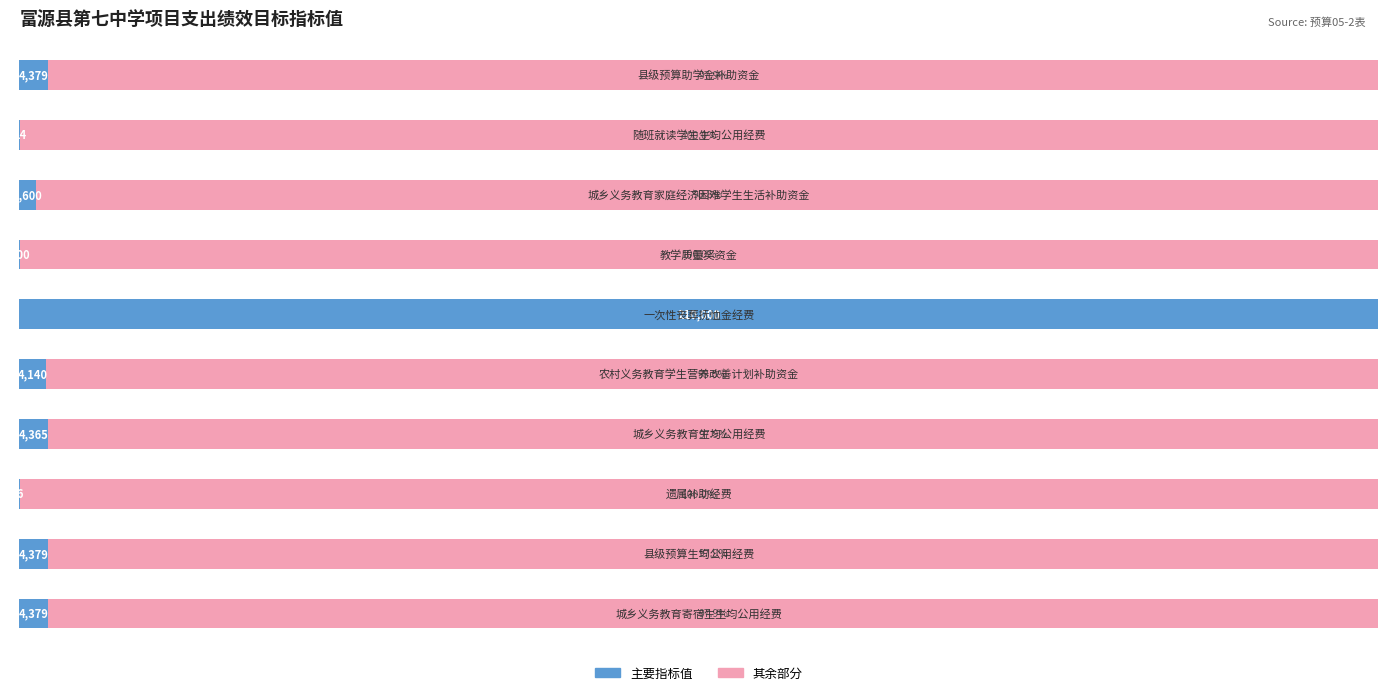

What is the difference between the maximum and second lowest values in the 其余部分 series?

2.1